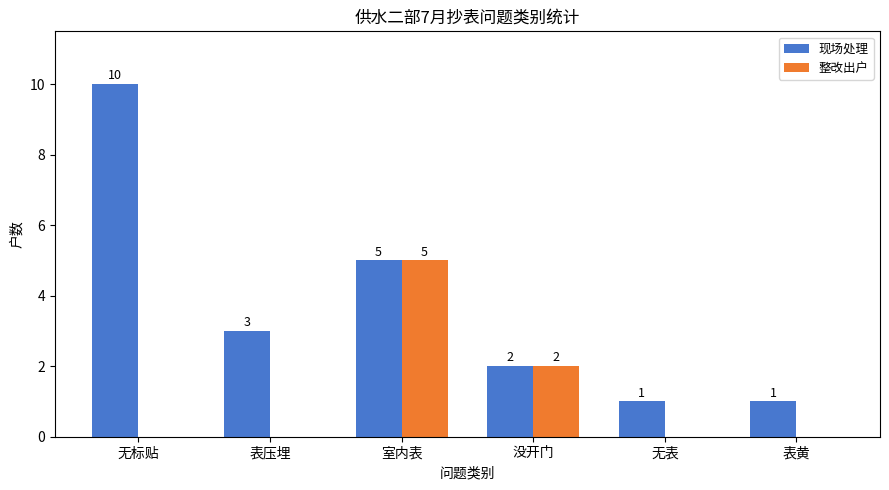

Which series has the largest total across all categories?

现场处理